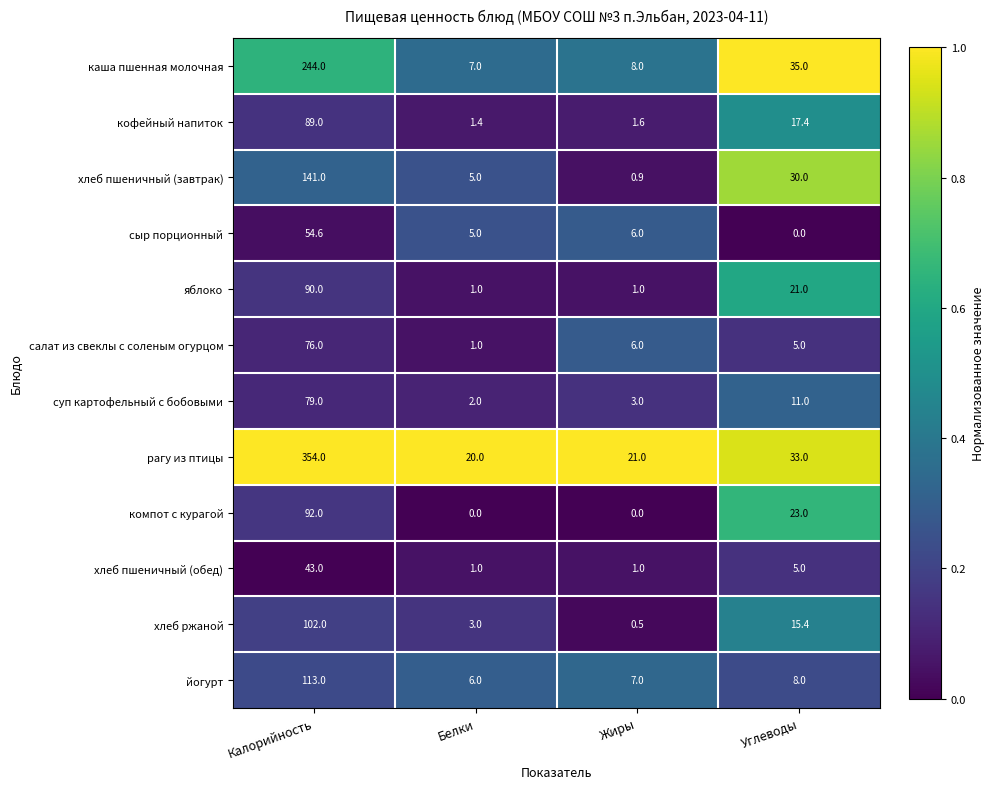

Count the number of data series in this chart.

12